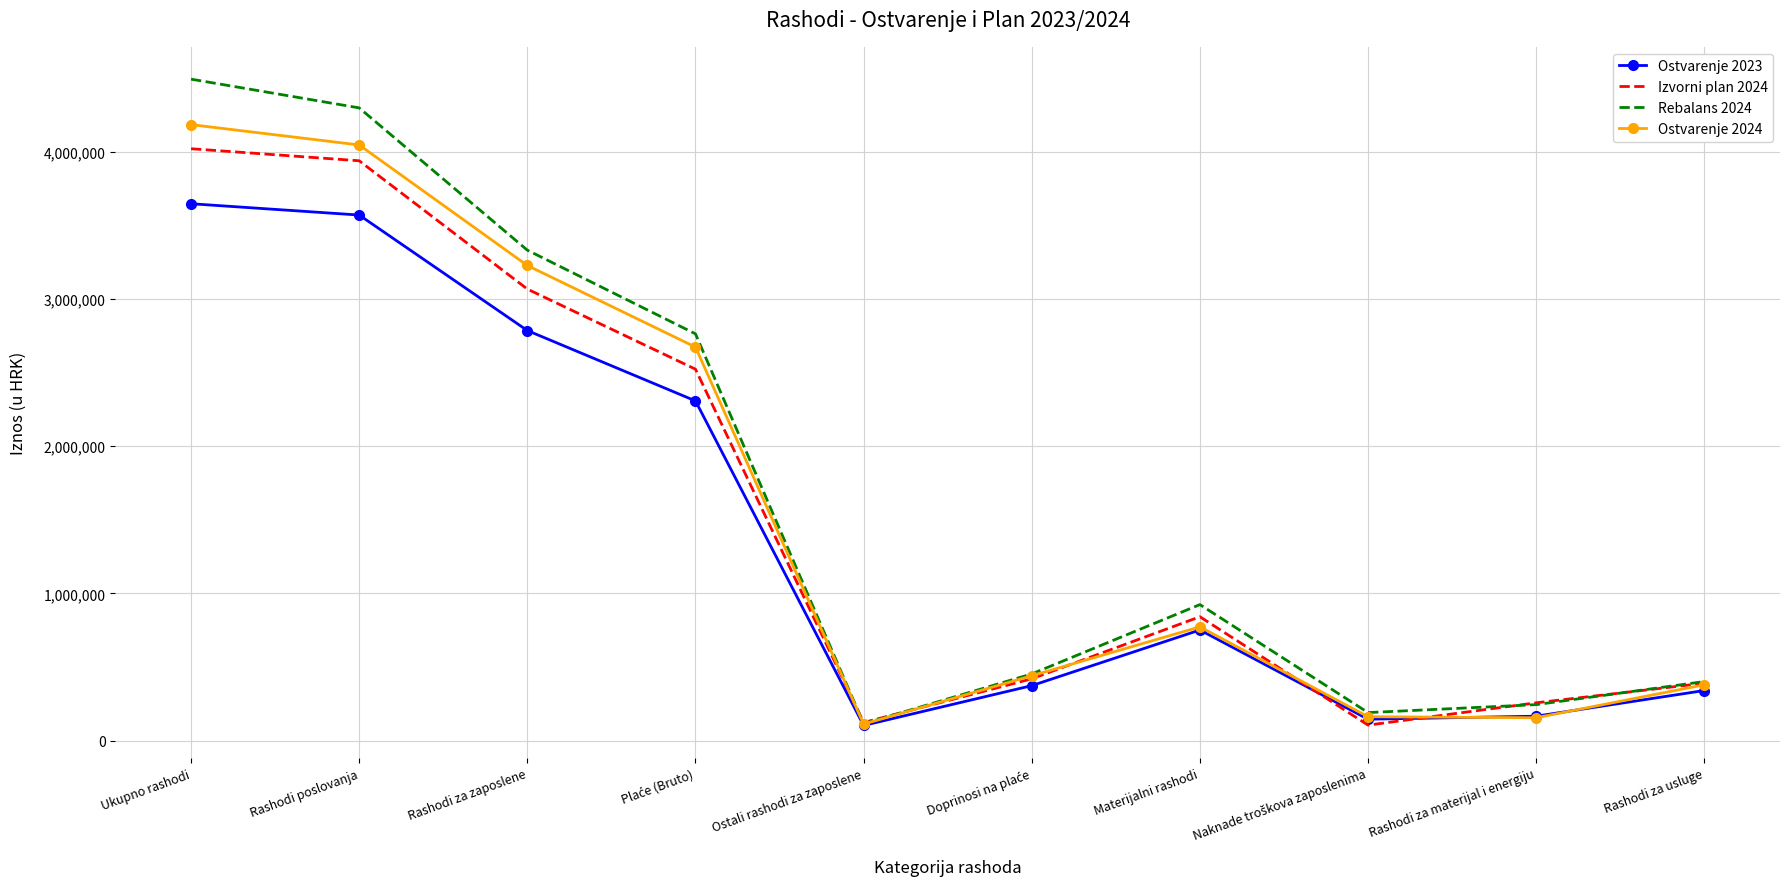

Is the value of Ostvarenje 2024 at Ostali rashodi za zaposlene greater than the value of Ostvarenje 2023 at Rashodi za zaposlene?

No